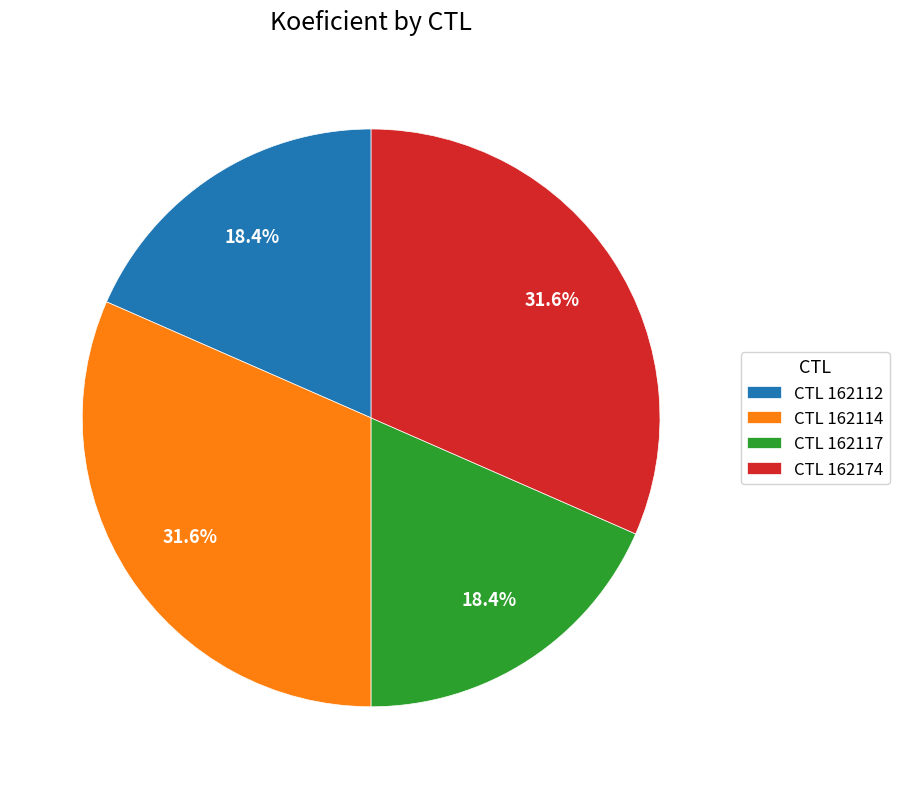

Approximately how many times larger is the value at CTL 162174 compared to CTL 162117?

1.7